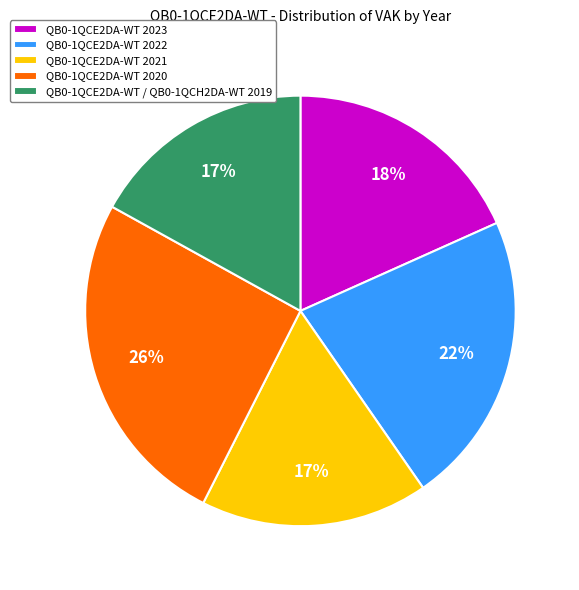

Which has a higher value, QB0-1QCE2DA-WT 2021 or QB0-1QCE2DA-WT 2020?

QB0-1QCE2DA-WT 2020